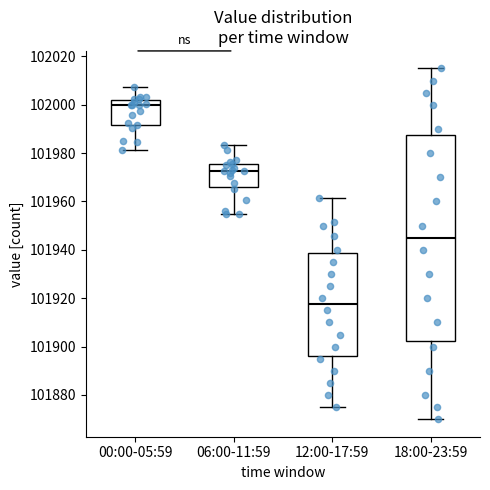

Where does the median line of the box for 18:00-23:59 sit on the y-axis? The values are not printed on the chart, so give them approximately, as read against the axis.

101946